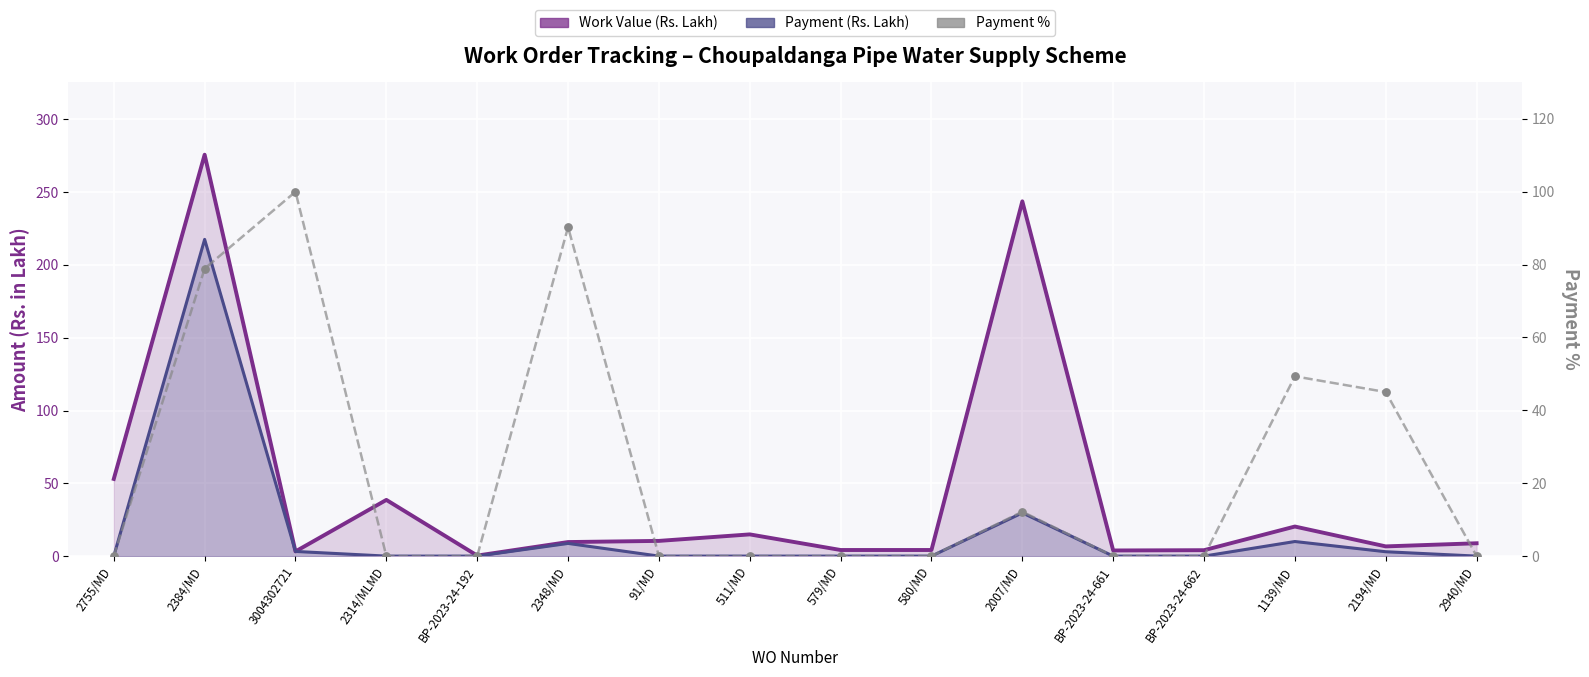

Is the value of Work Value (Rs. Lakh) at 2940/MD greater than the value of Payment % at 2194/MD?

No